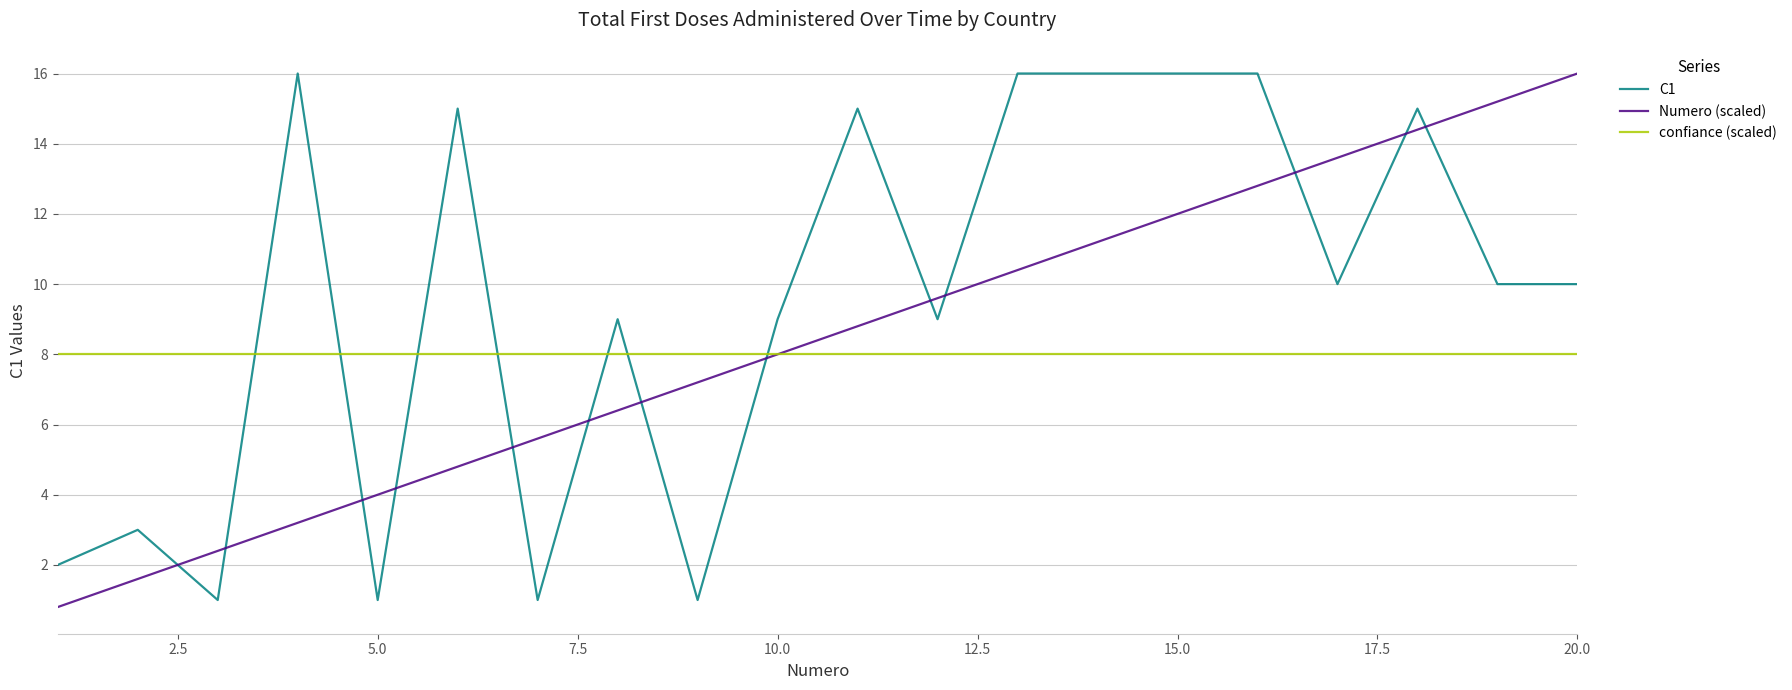

What is the lowest value of the C1 series?

1.0